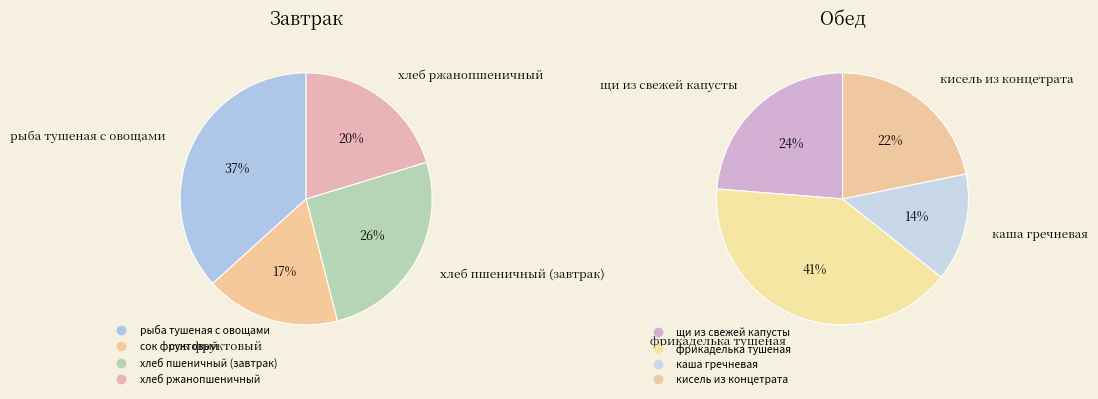

The каша гречневая slice represents 2% of the pie. True or false?

False